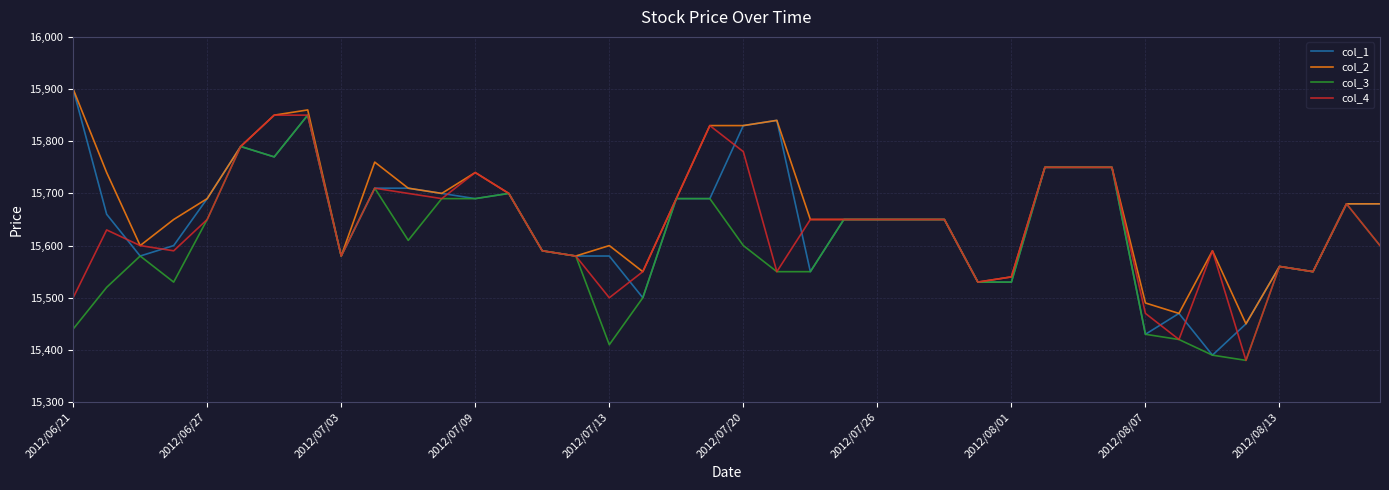

Which series has the largest range (max minus min)?

col_1